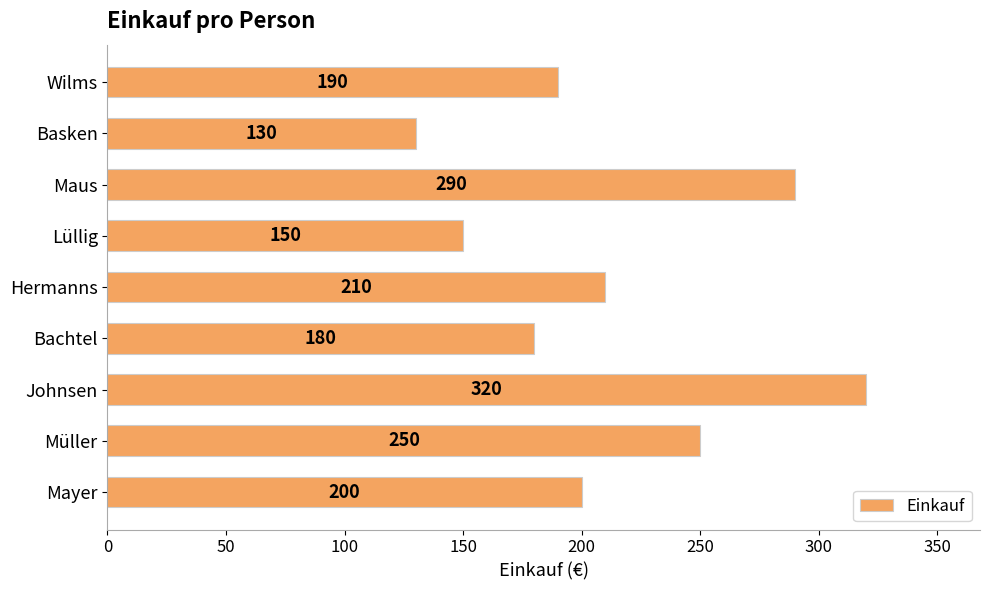

List the labels in order of value, largest first.

Johnsen, Maus, Müller, Hermanns, Mayer, Wilms, Bachtel, Lüllig, Basken